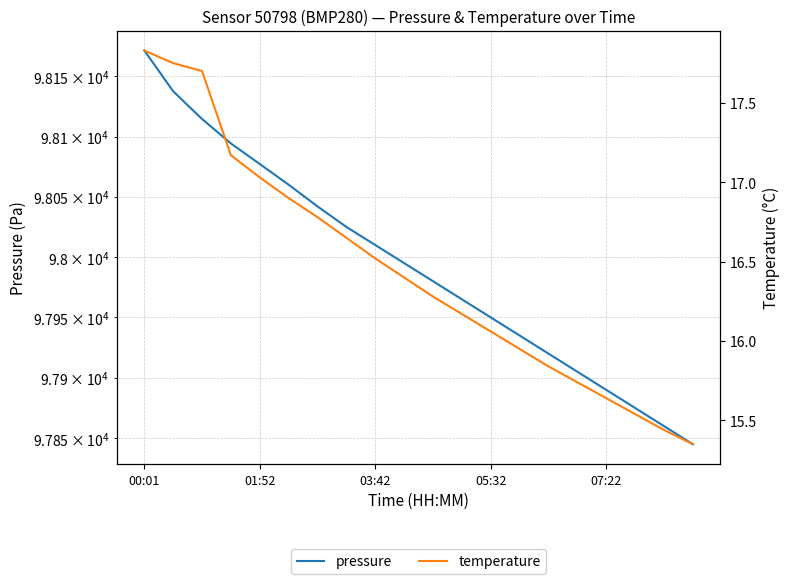

Rank the series at 14 from highest to lowest value.

pressure, temperature